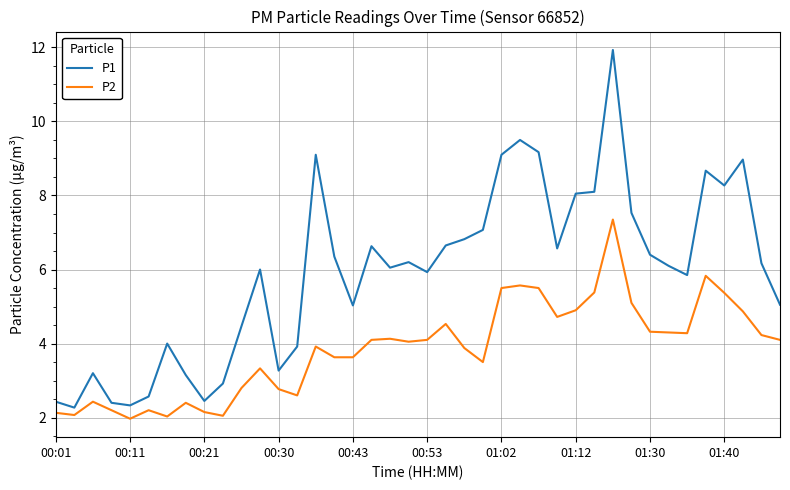

Rank the series by their average value, from lowest to highest.

P2, P1